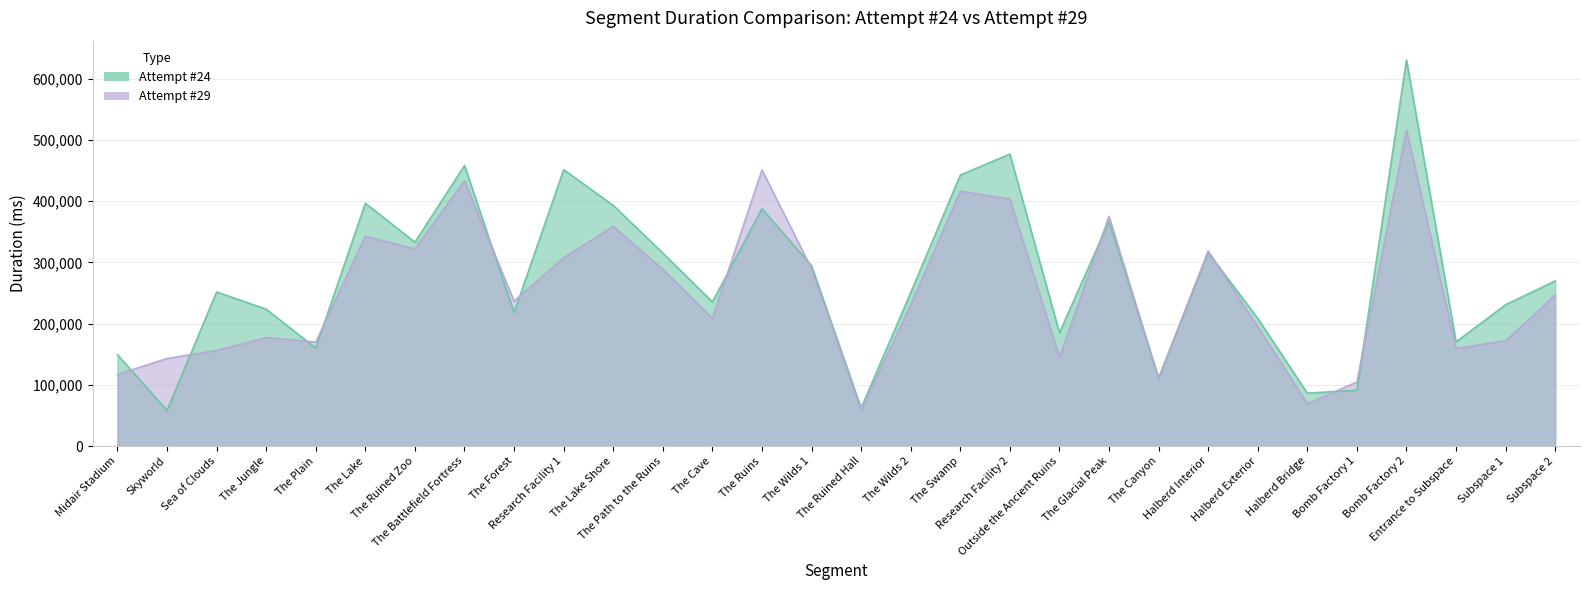

Where is the first local maximum for Attempt #24?

Sea of Clouds